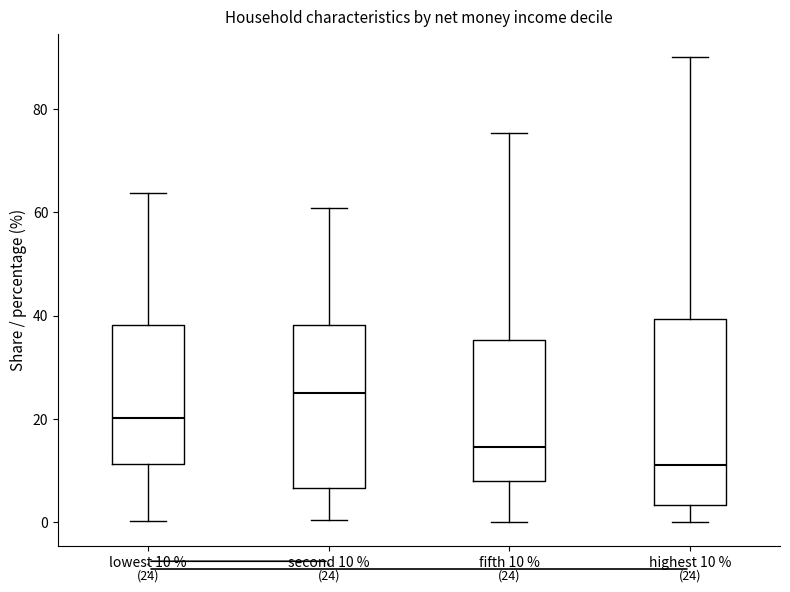

Which box has the highest median line?

second 10 %